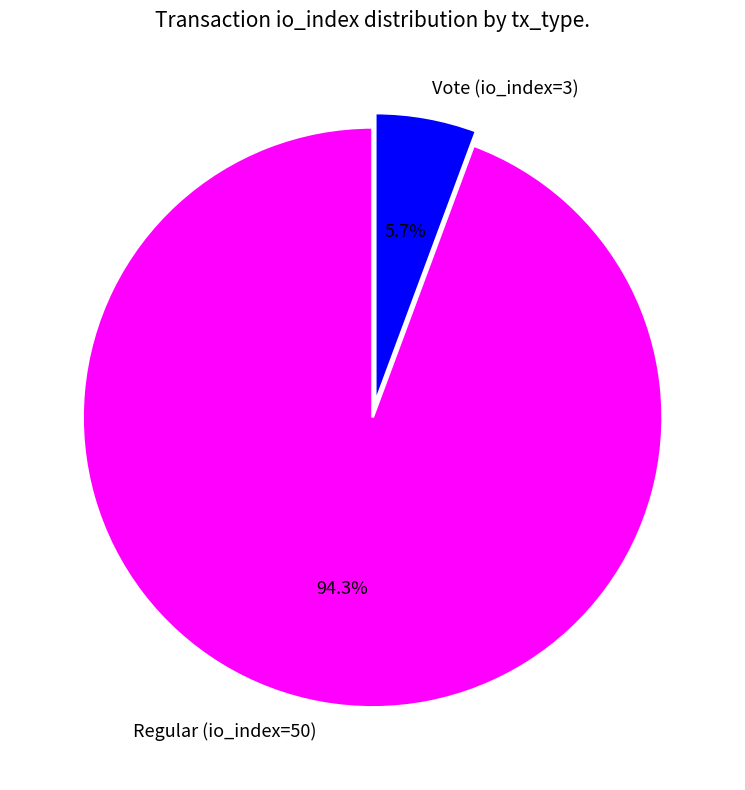

Does Regular (io_index=50) represent more than half of the total?

Yes